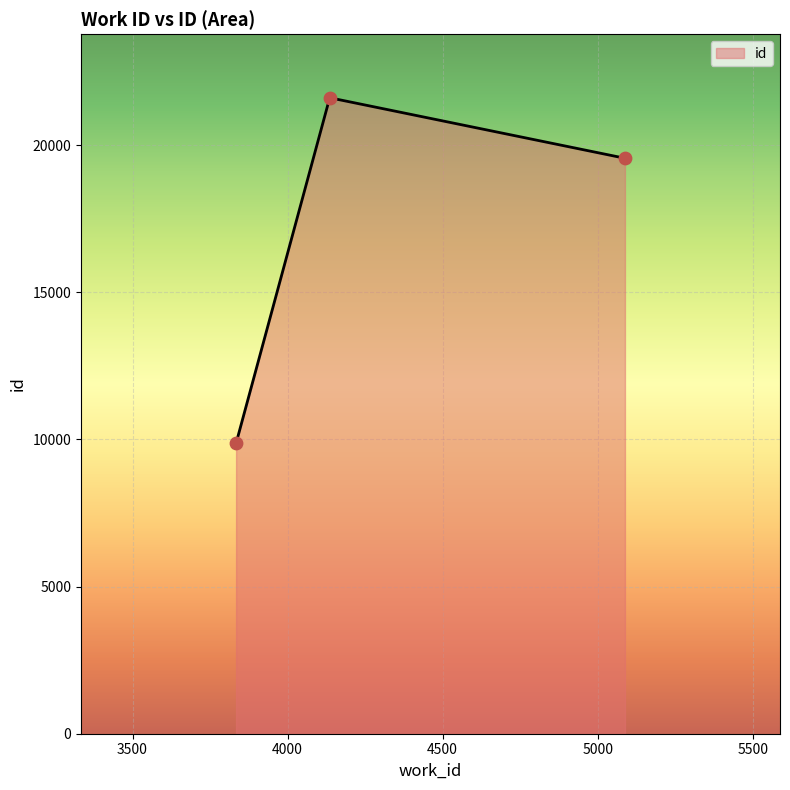

What is the difference between the maximum and minimum values?

11739